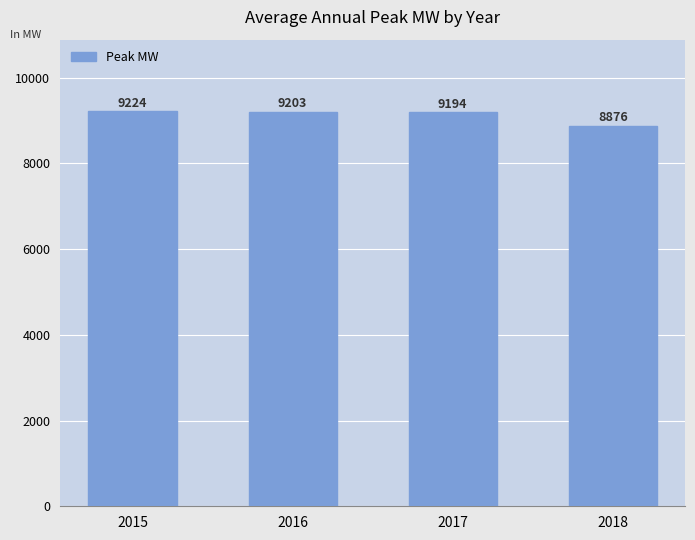

Read the value at 2015.

9224.5